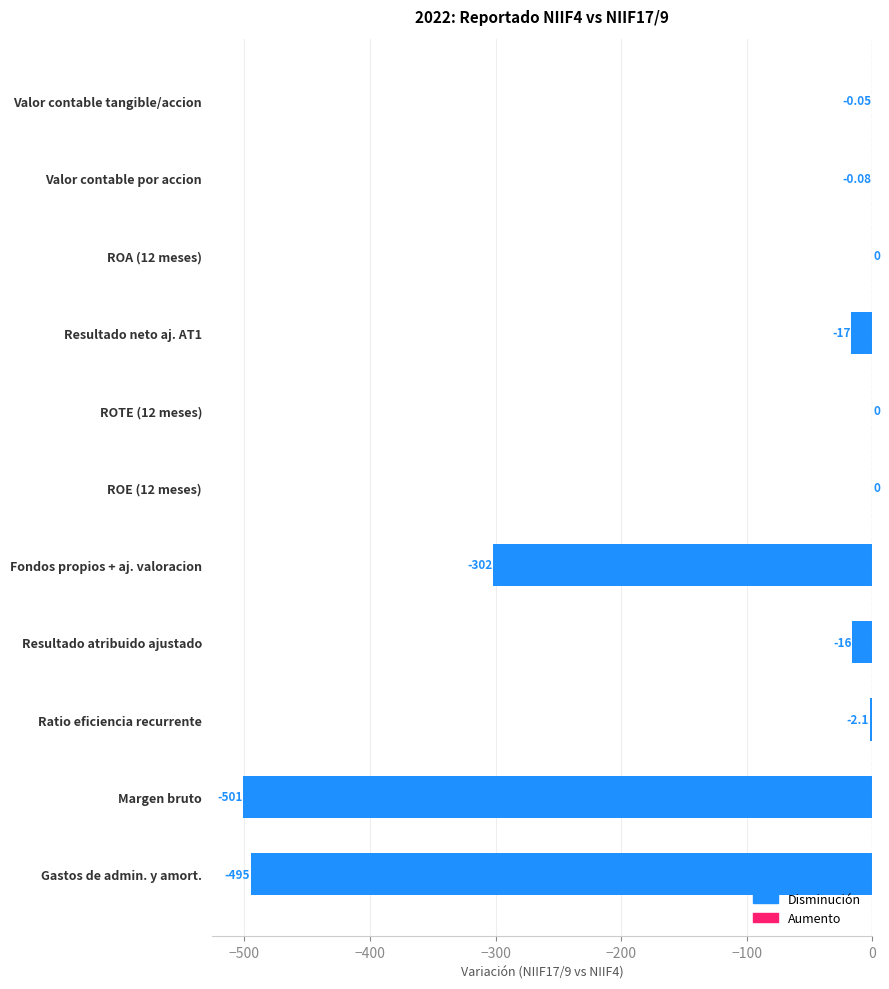

Which has a higher value, ROE (12 meses) or Valor contable por accion?

ROE (12 meses)